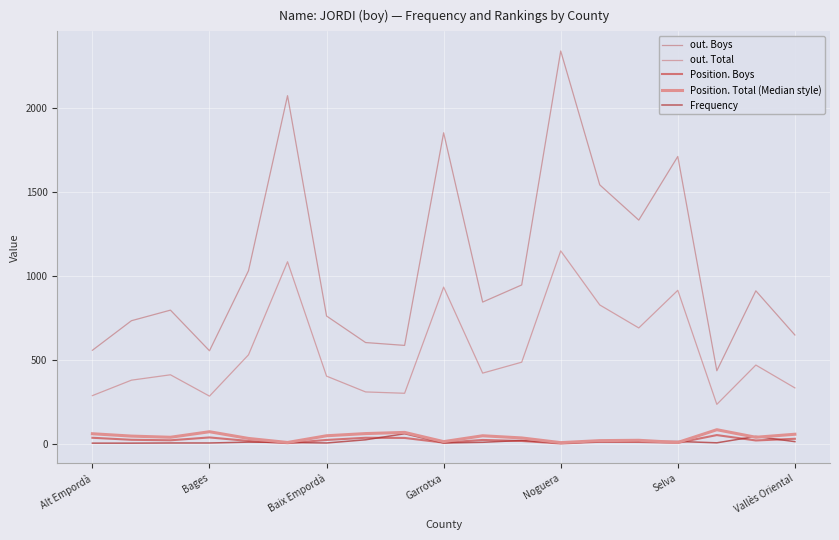

True or false: out. Boys and out. Total cross at least once.

False